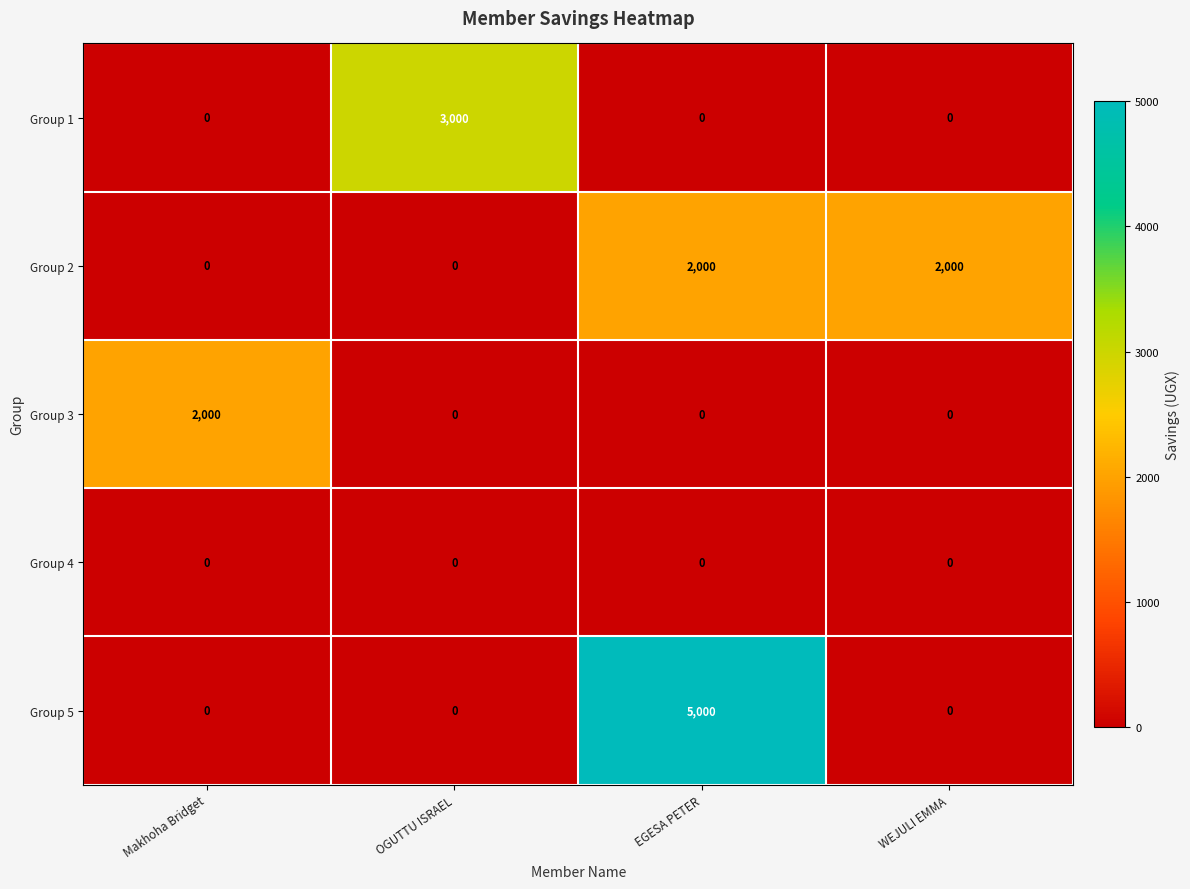

True or false: Group 2 has a value of 2000 at EGESA PETER.

True